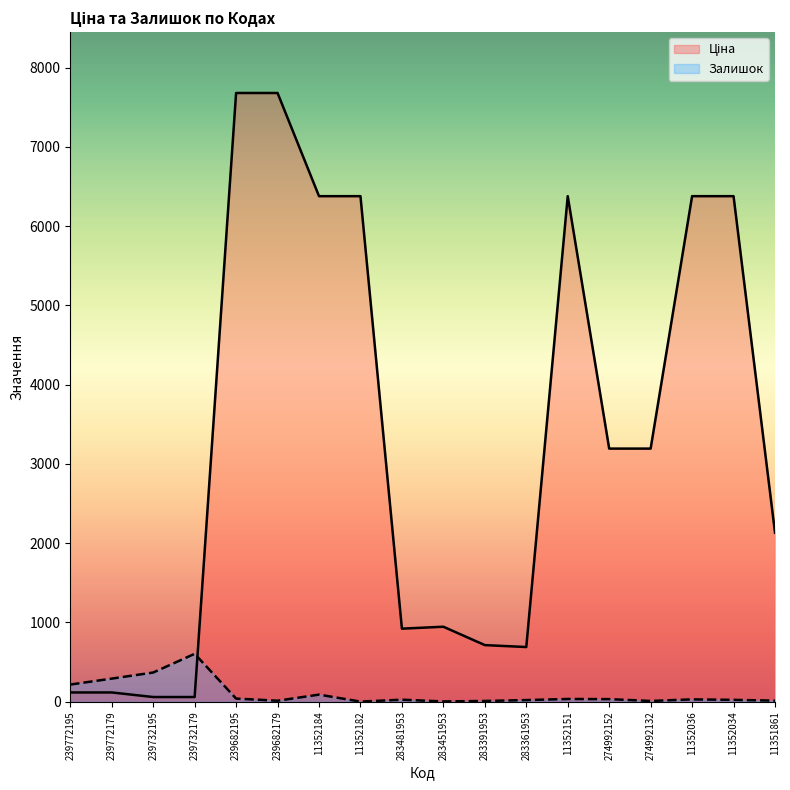

List the series in order of their peak value, lowest first.

Залишок, Ціна